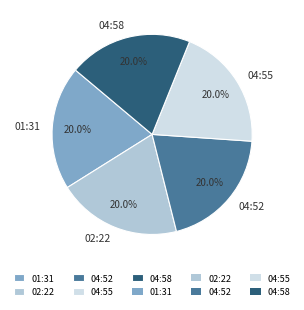

Approximately how many times larger is the value at 02:22 compared to 04:55?

1.0